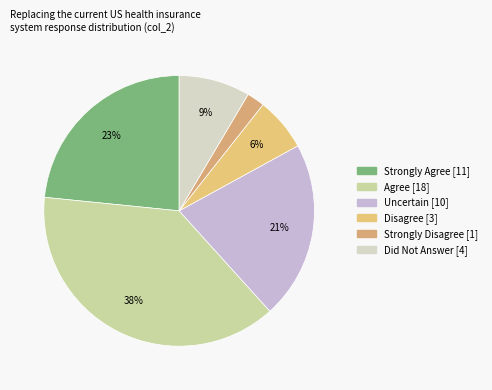

Which category has the smallest portion of the pie?

Strongly Disagree